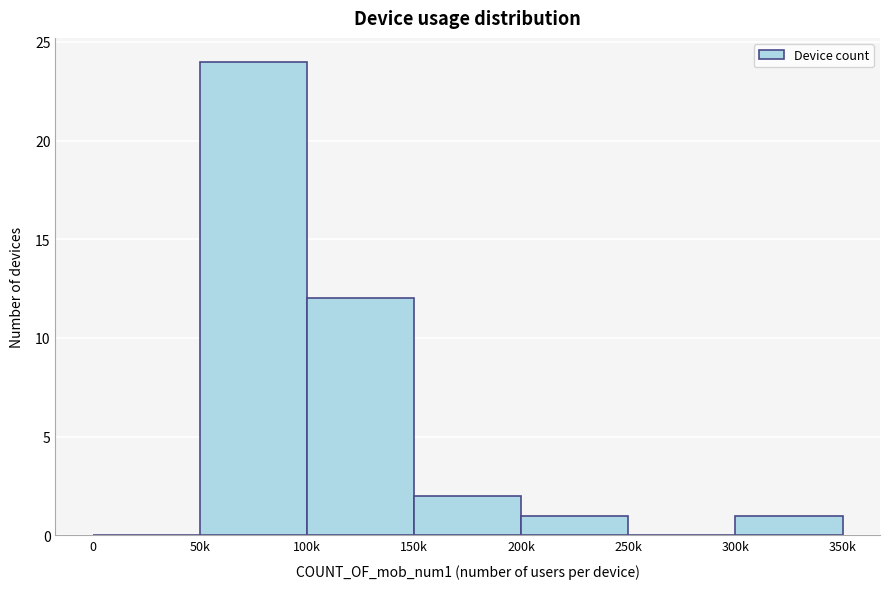

Reading left to right, list all the values displayed in this chart.

0=0	50k=24	100k=12	150k=2	200k=1	250k=0	300k=1